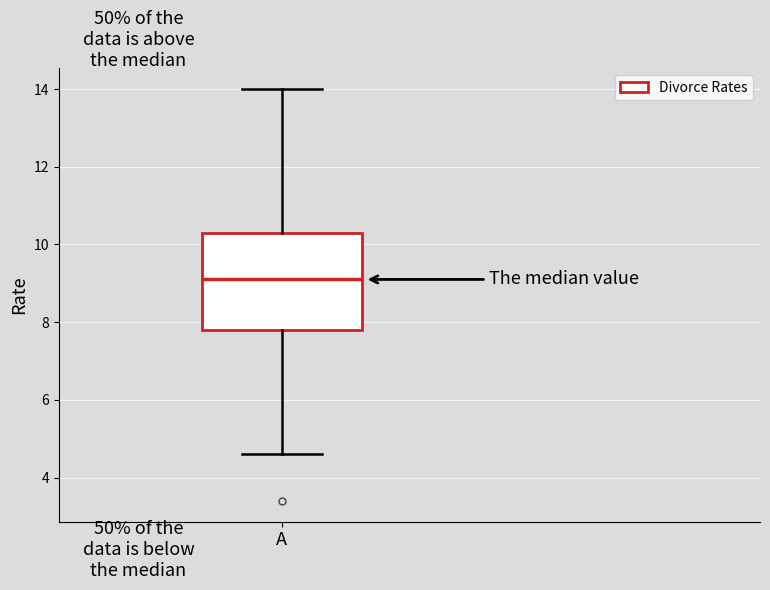

Read this box plot against the y-axis: the position of the median line, the range covered by the box, and the ends of both whiskers. The values are not printed on the chart, so give them approximately, as read against the axis.

median 9.2, box 7.8 to 10.4, whiskers 4.6 to 14.0